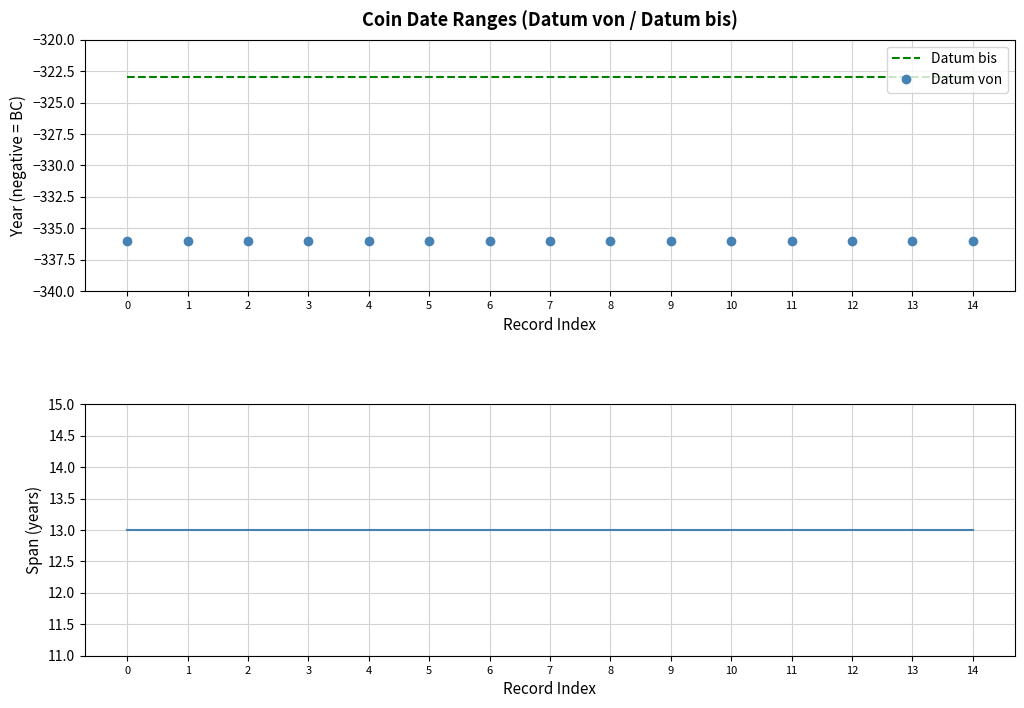

List the labels in order of Datum von value, largest first.

0, 1, 2, 3, 4, 5, 6, 7, 8, 9, 10, 11, 12, 13, 14